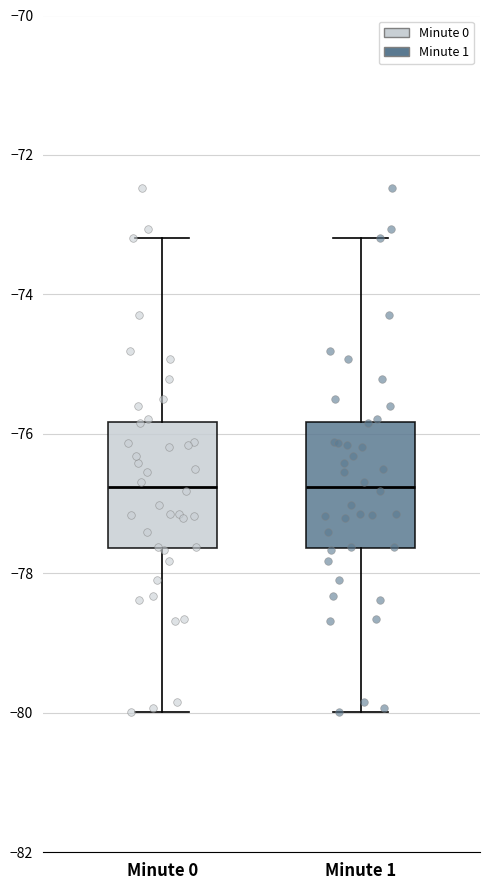

Reading left to right, read every box against the y-axis: the position of its median line, the range the box covers, and the ends of its whiskers. The values are not printed on the chart, so give them approximately, as read against the axis.

Minute 0: median -76.8, box -77.6 to -75.8, whiskers -80.0 to -73.2
Minute 1: median -76.8, box -77.6 to -75.8, whiskers -80.0 to -73.2